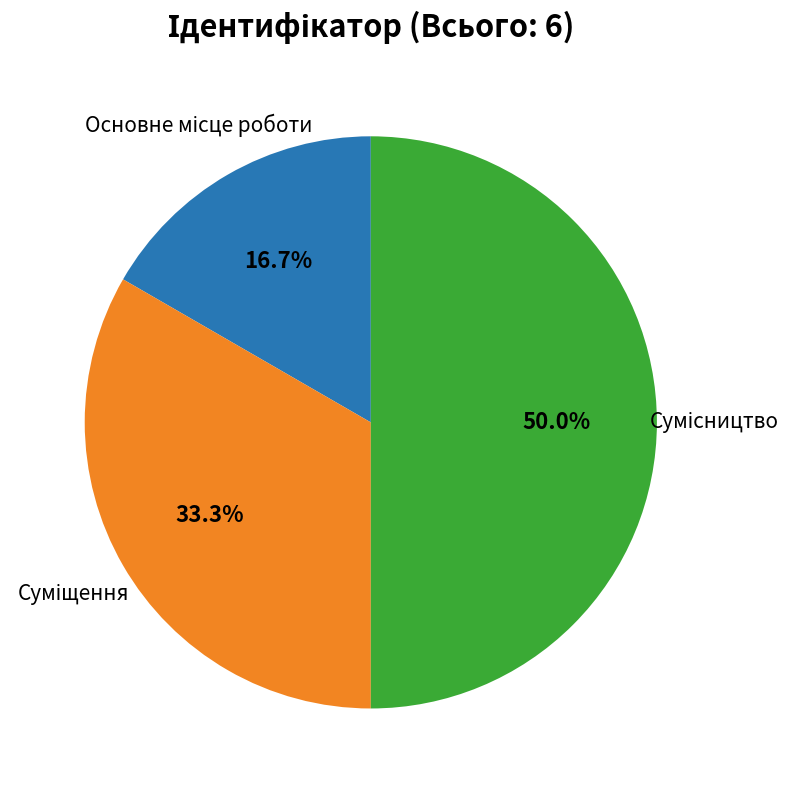

Is there a majority slice in this chart?

No